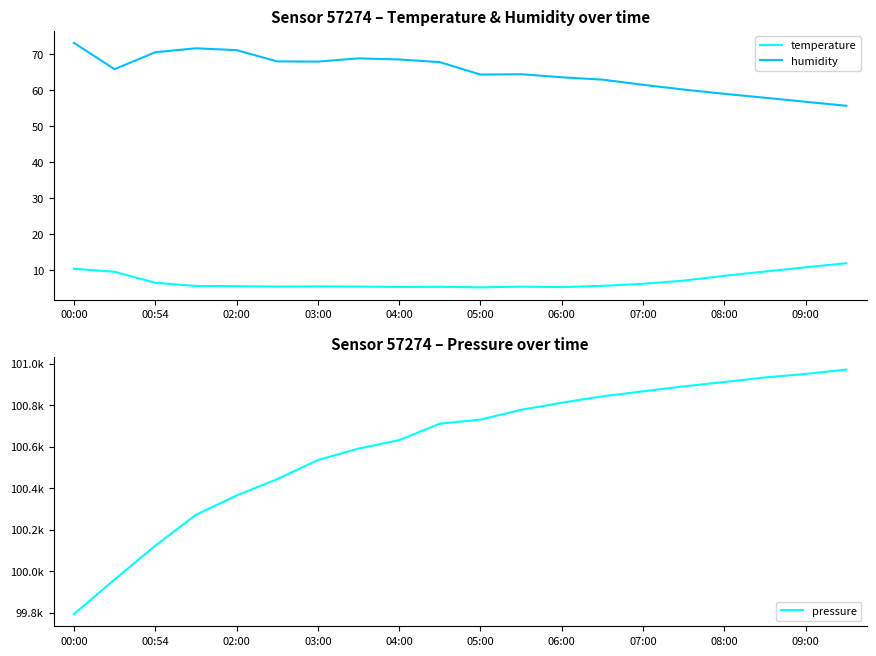

How many data points does each series have?

20